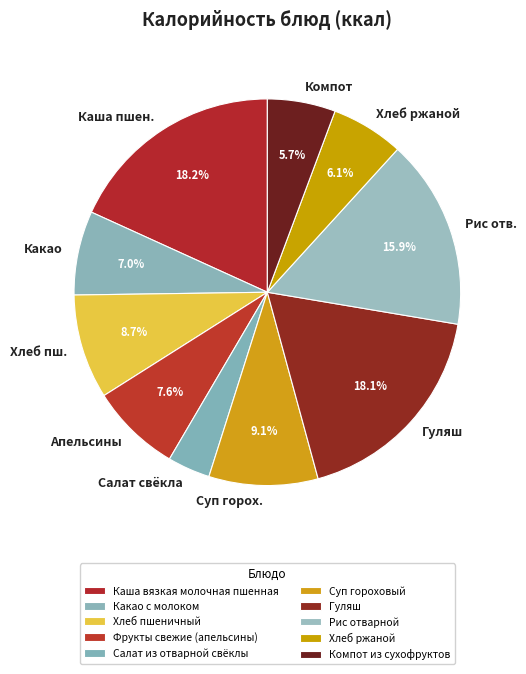

To the nearest percent, what is the average slice percentage?

10%